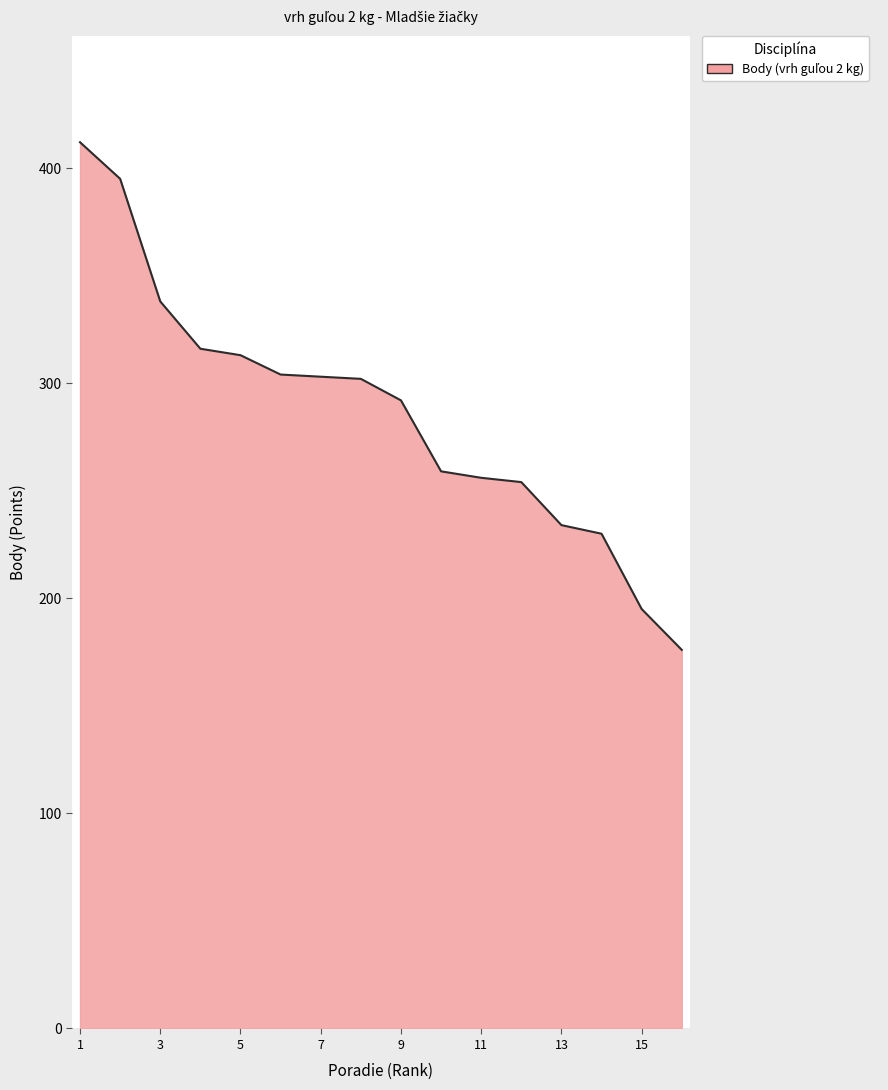

What is the minimum value shown in the chart?

176